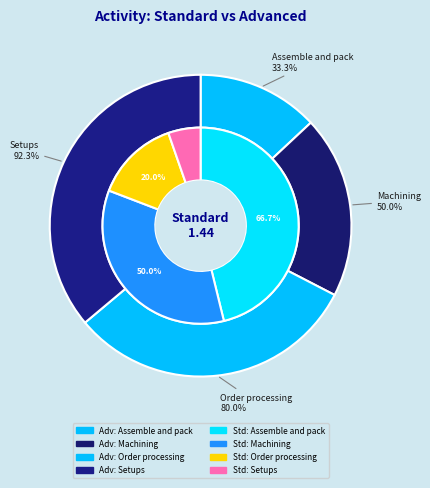

How many slices are in this pie chart?

4